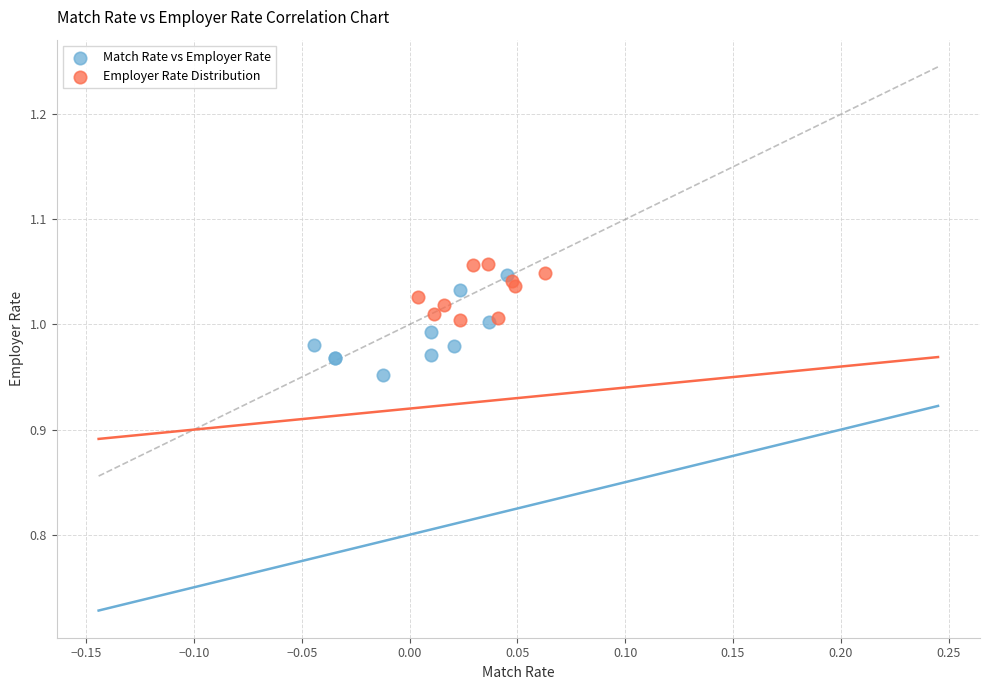

What are all the series names shown in the legend?

Match Rate vs Employer Rate, Employer Rate Distribution